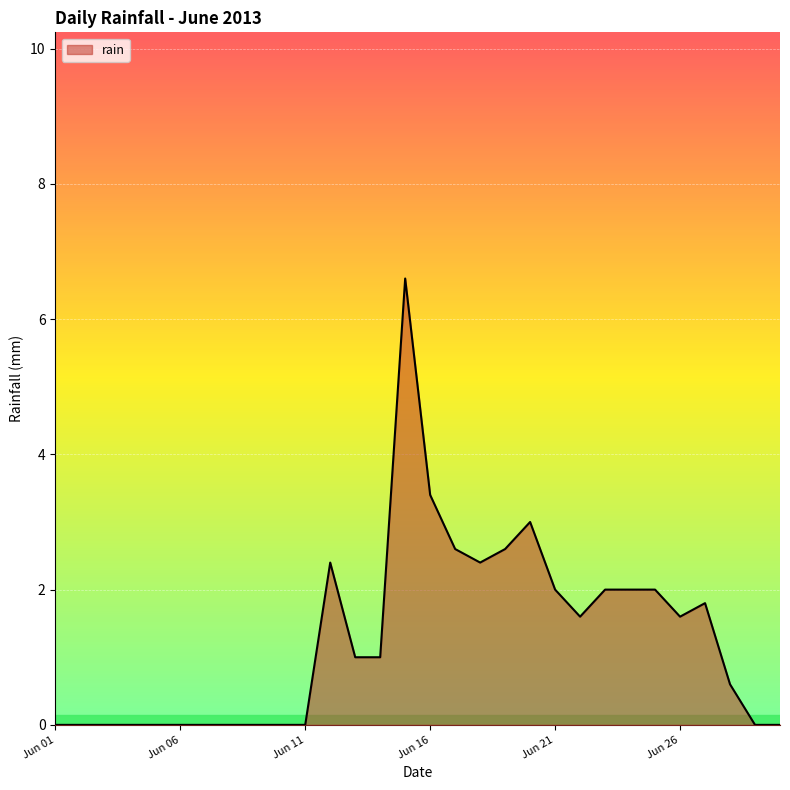

What is the difference between the maximum and minimum values?

6.6